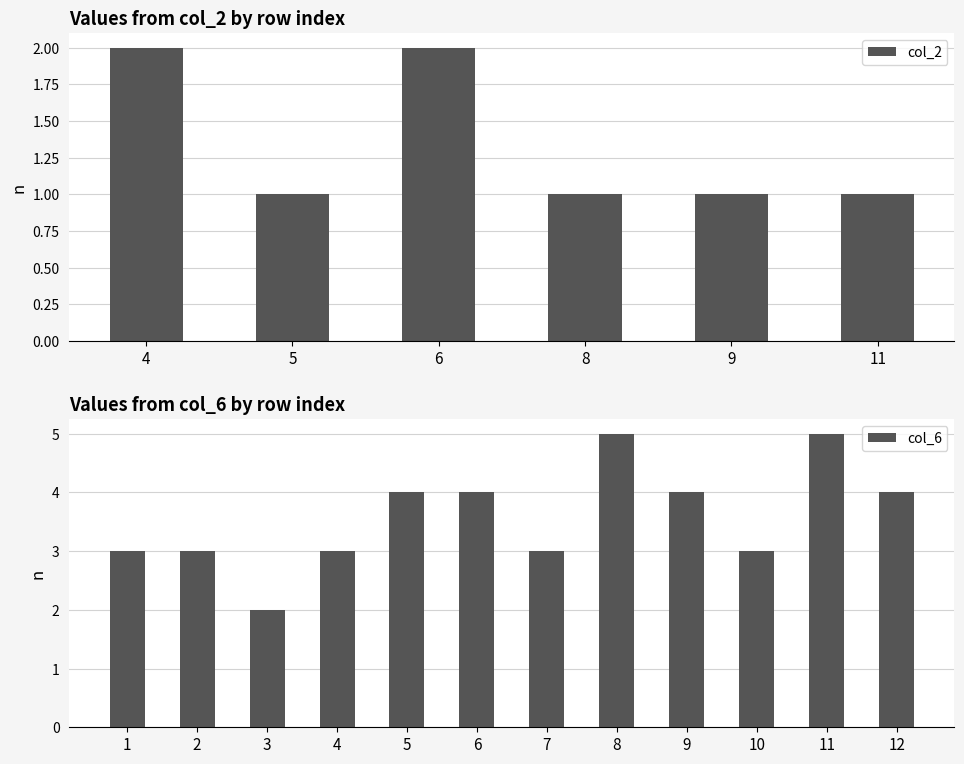

True or false: col_6 has a value of 3 at 4.

True